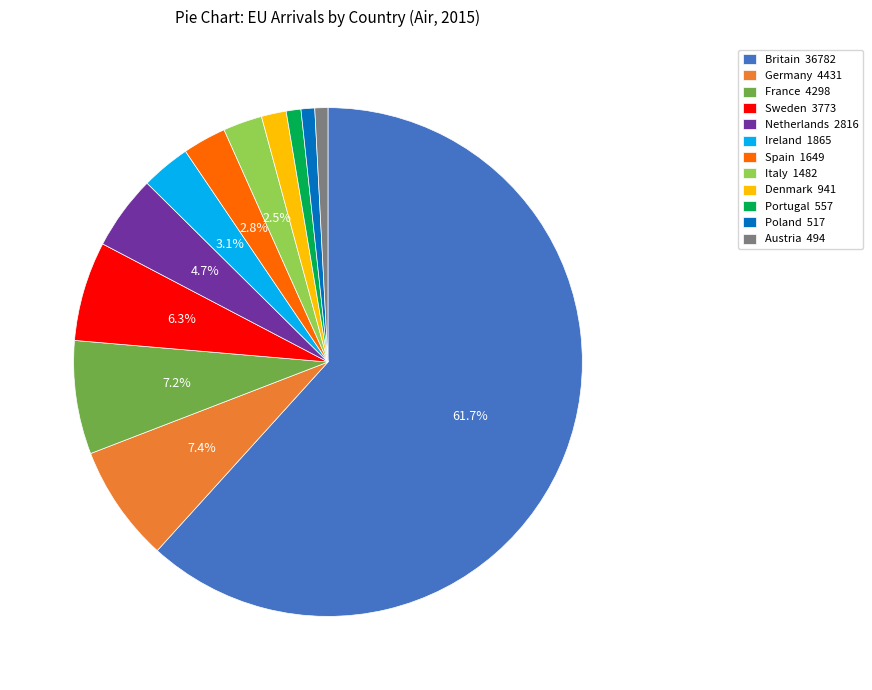

Is there a majority slice in this chart?

Yes